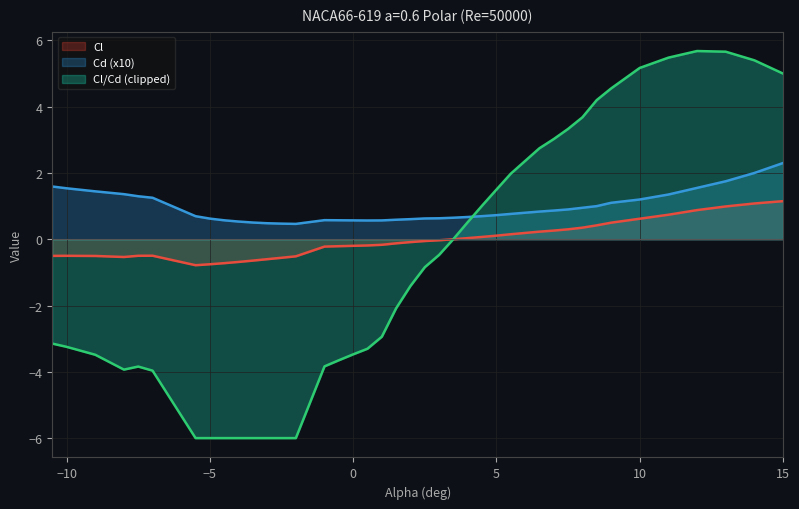

Reading left to right, transcribe all the data shown in this chart.

Cl: -0.5	-0.5	-0.5	-0.5	-0.5	-0.5	-0.8	-0.8	-0.7	-0.7	-0.6	-0.6	-0.6	-0.5	-0.2	-0.2	-0.2	-0.2	-0.2	-0.1	-0.1	-0.1	-0.0	0.0	0.0	0.1	0.1	0.2	0.2	0.3	0.3	0.3	0.4	0.5	0.6	0.7	0.9	1.0	1.1	1.1
Cd: 1.6	1.5	1.4	1.4	1.3	1.3	0.7	0.6	0.6	0.5	0.5	0.5	0.5	0.5	0.6	0.6	0.6	0.6	0.6	0.6	0.6	0.6	0.6	0.7	0.7	0.7	0.7	0.8	0.8	0.9	0.9	0.9	1.0	1.1	1.2	1.4	1.6	1.8	2.0	2.3